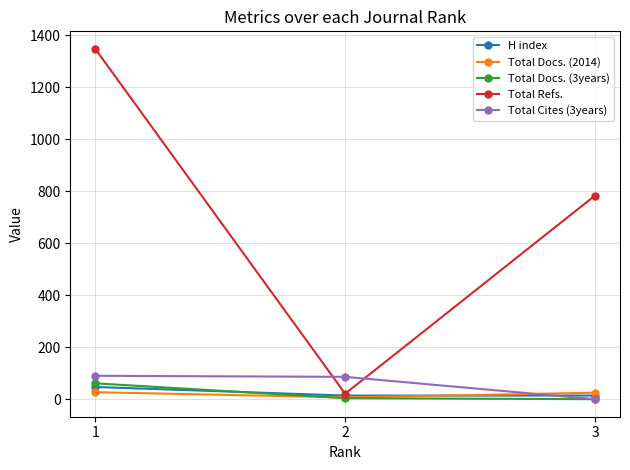

What is the average value of the Total Docs. (3years) series?

22